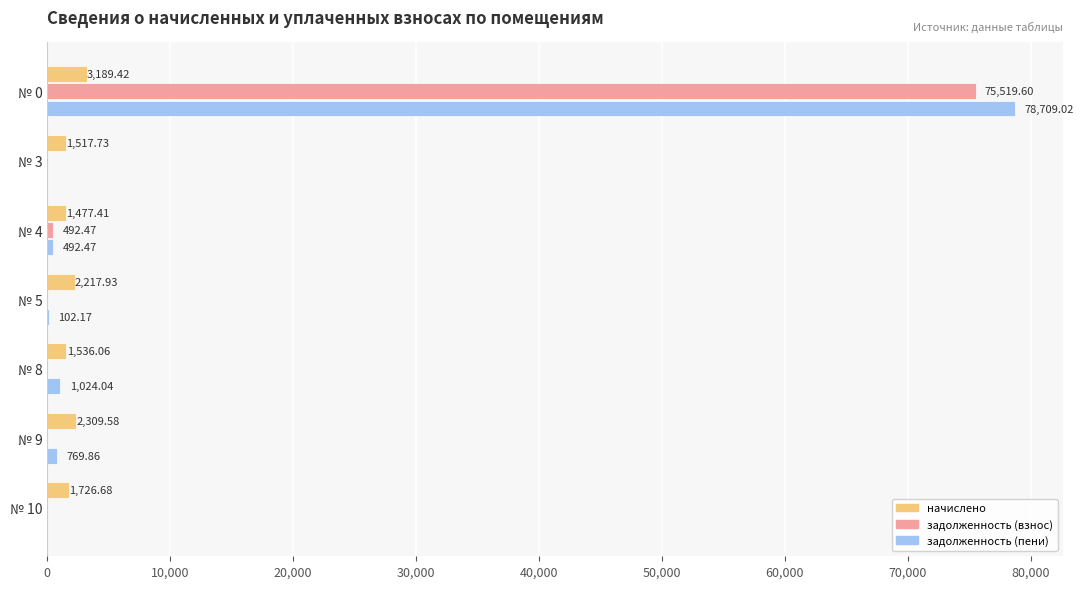

At which category is the sum across all series the highest?

№ 0